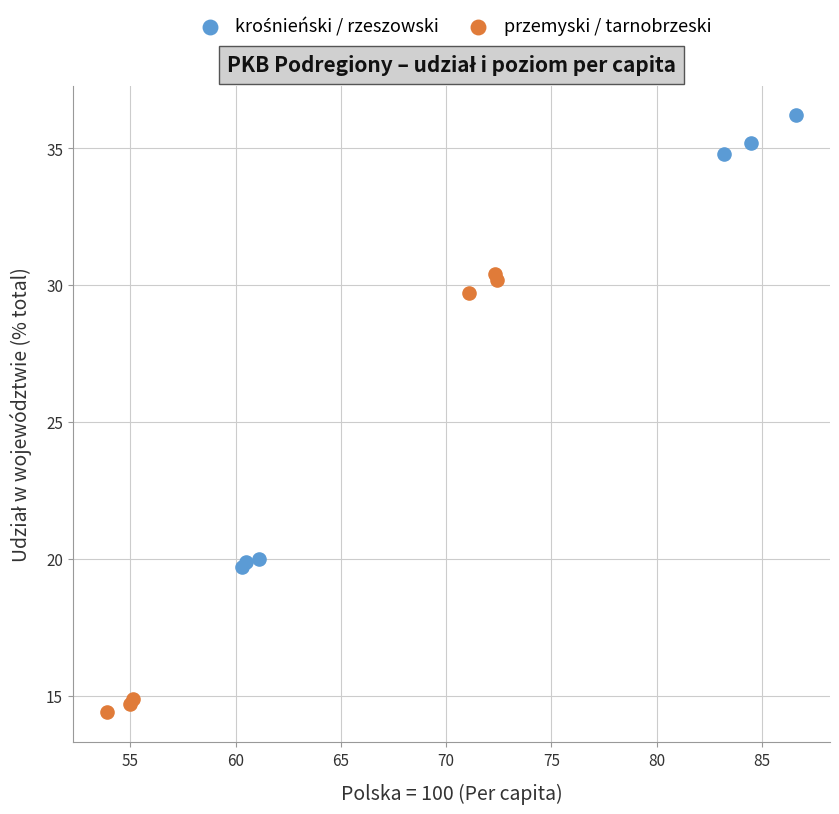

Which series contains the lowest Y value?

przemyski / tarnobrzeski